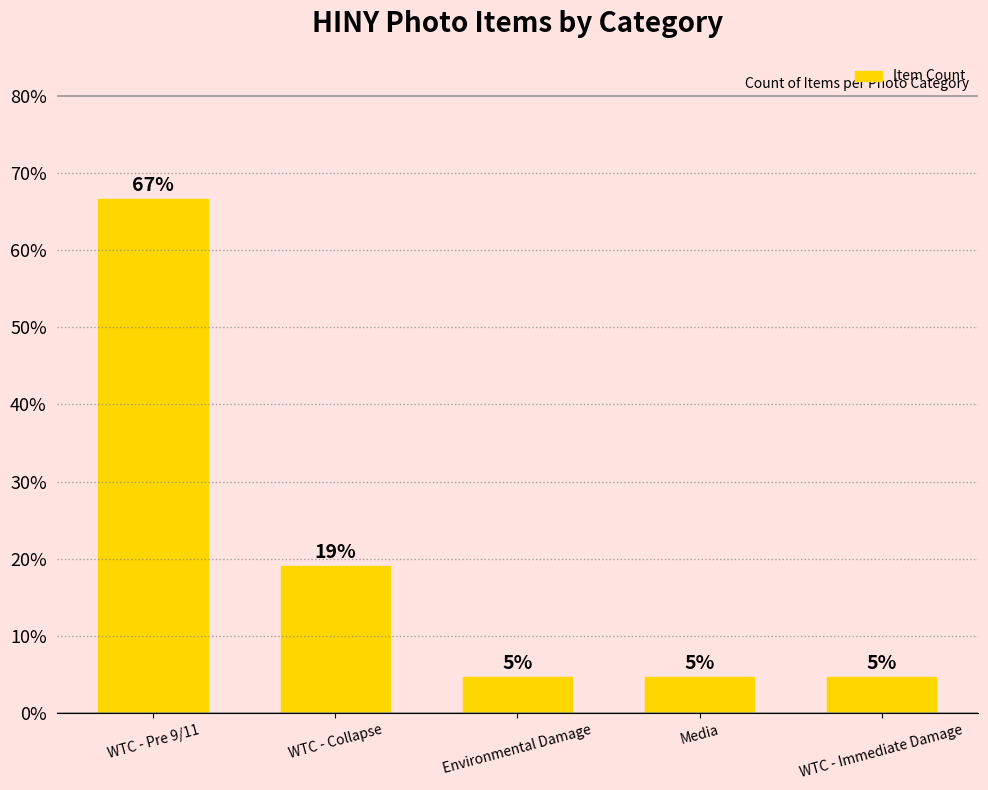

At which category does the chart reach its peak across all series?

WTC - Pre 9/11